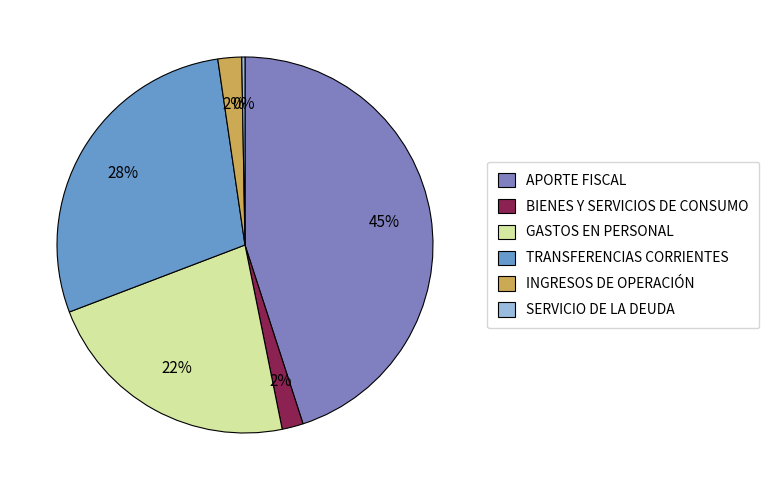

True or false: SERVICIO DE LA DEUDA accounts for 0% of the total.

True